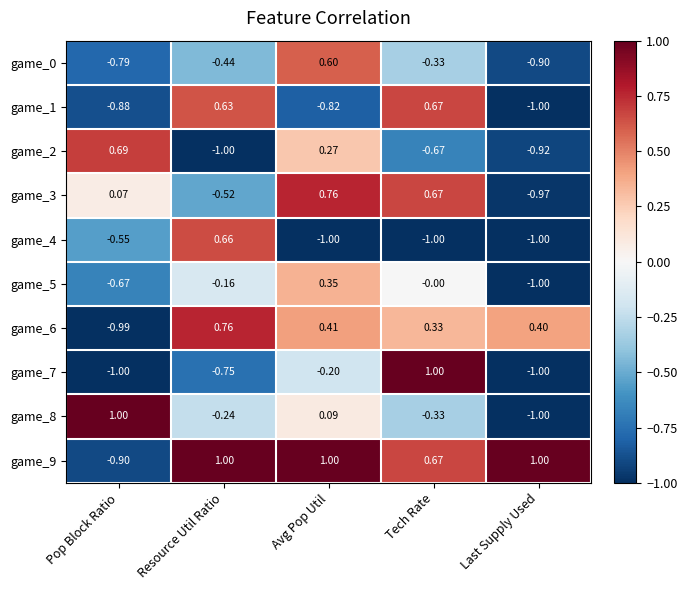

Which category has the highest value in the game_6 series?

Resource Util Ratio